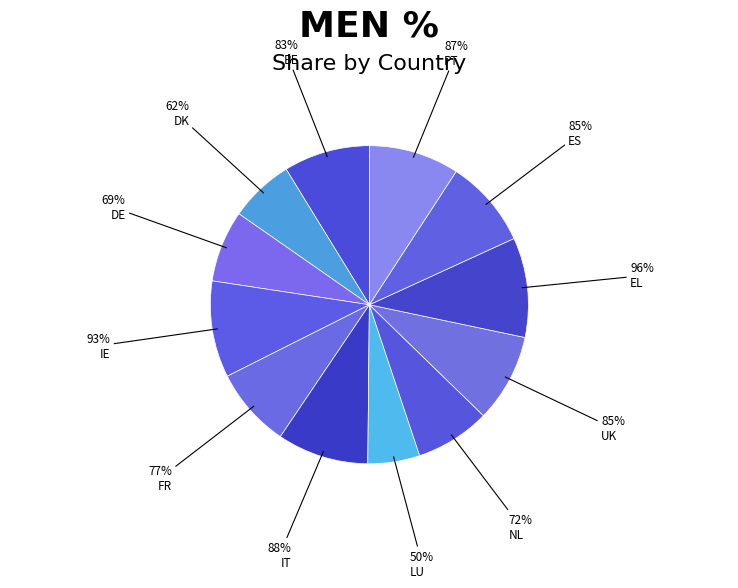

Is there any slice that represents more than half of the pie?

No